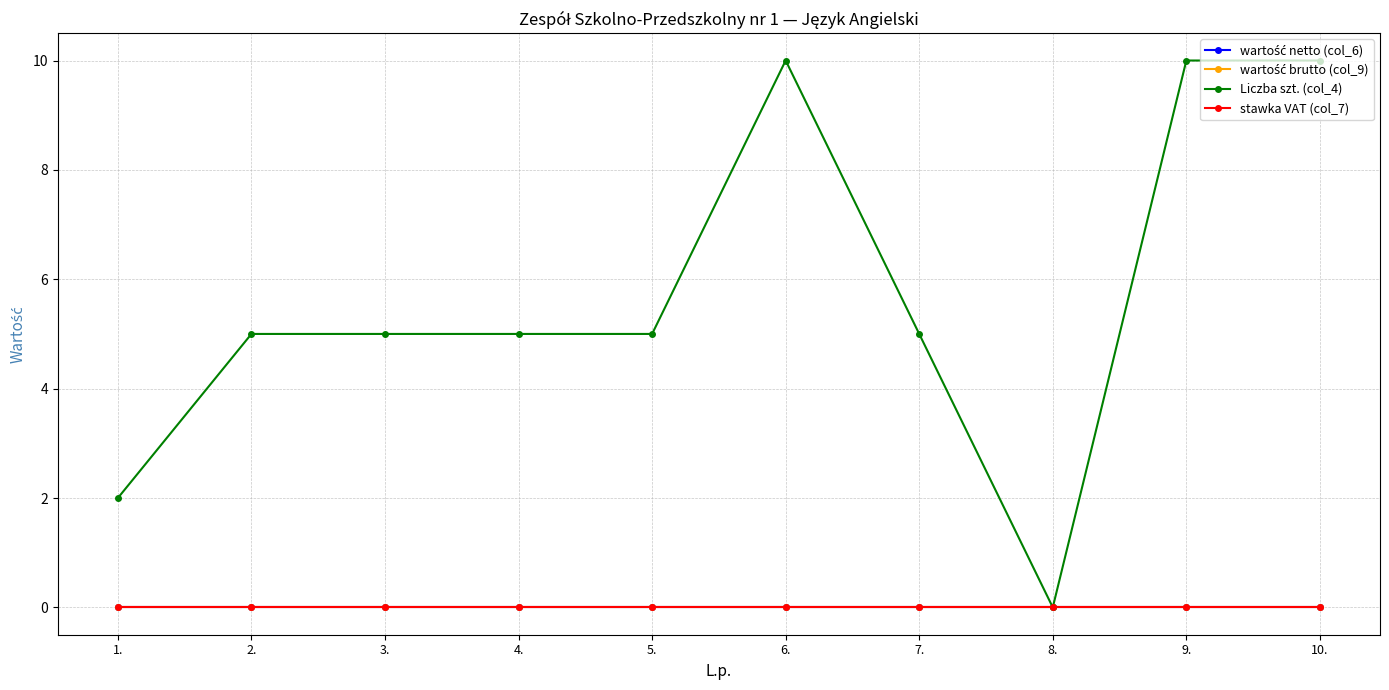

Is this an area chart (filled region under the line)?

No